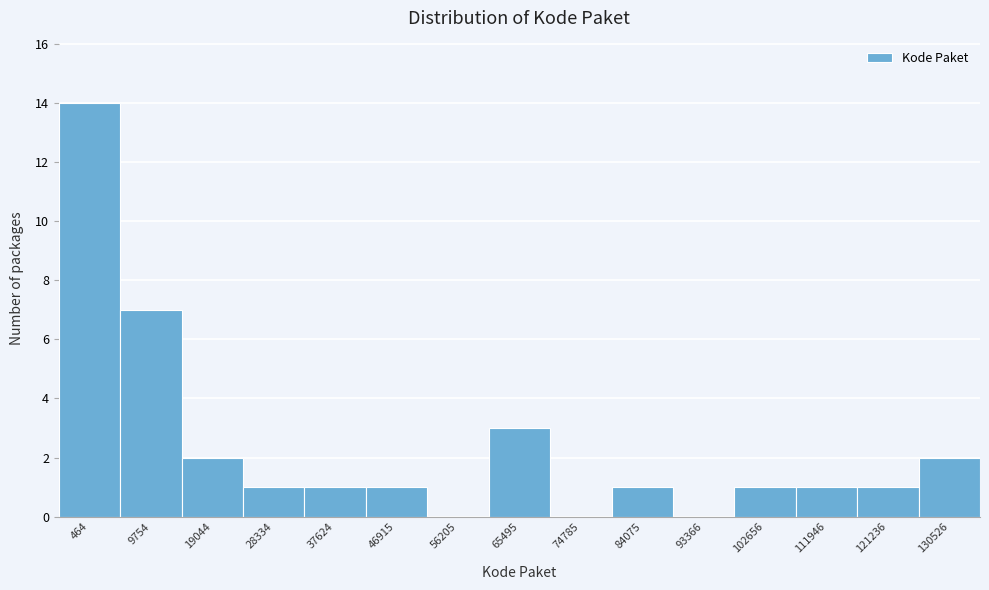

Reading right to left, list all the values displayed in this chart.

130526=2	121236=1	111946=1	102656=1	93366=0	84075=1	74785=0	65495=3	56205=0	46915=1	37624=1	28334=1	19044=2	9754=7	464=14